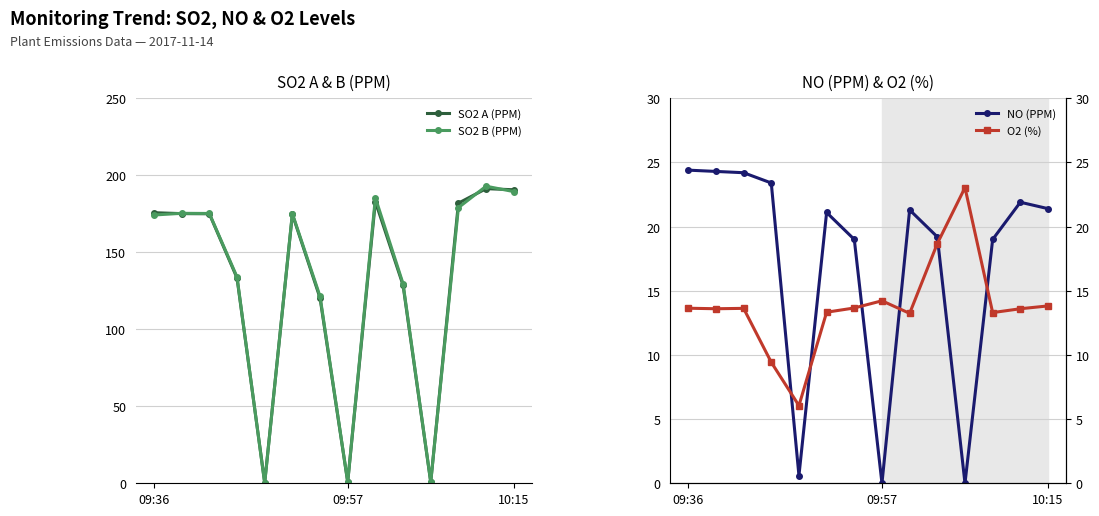

At 09:36, list the series in order from smallest to largest.

O2 (%), NO (PPM), SO2 B (PPM), SO2 A (PPM)